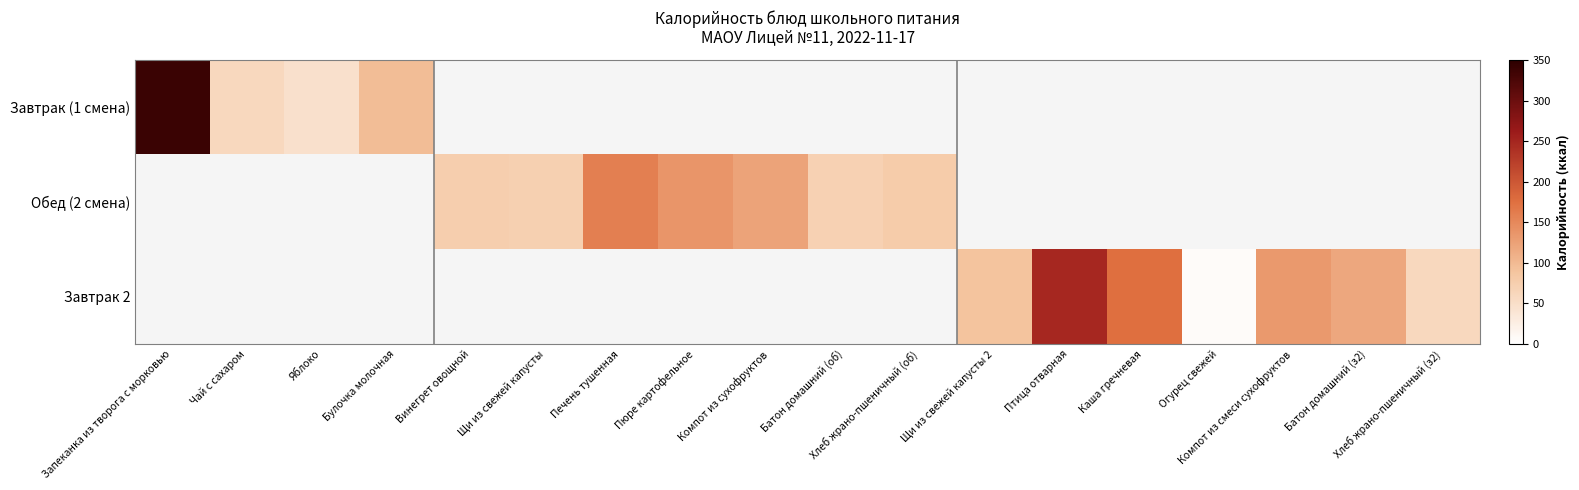

Count the number of categories in the chart.

18